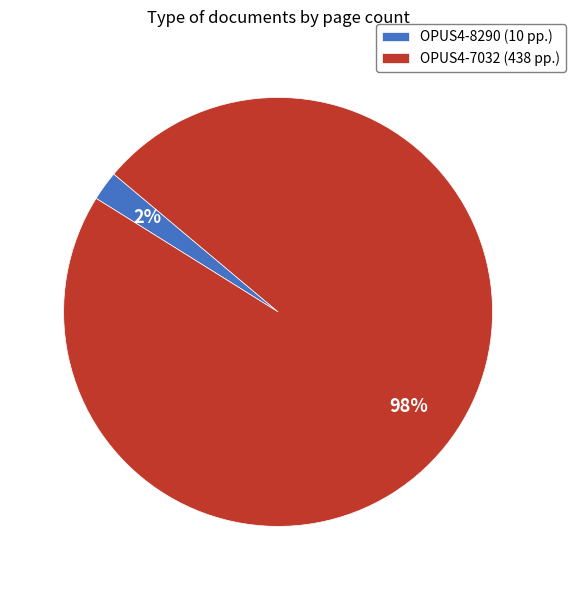

How many slices are in this pie chart?

2